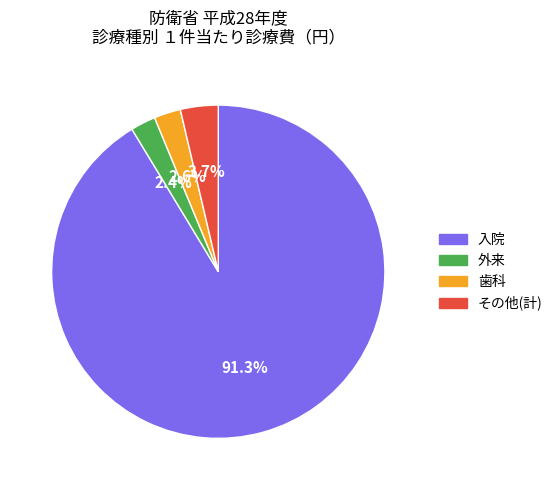

Does any single category account for the majority?

Yes